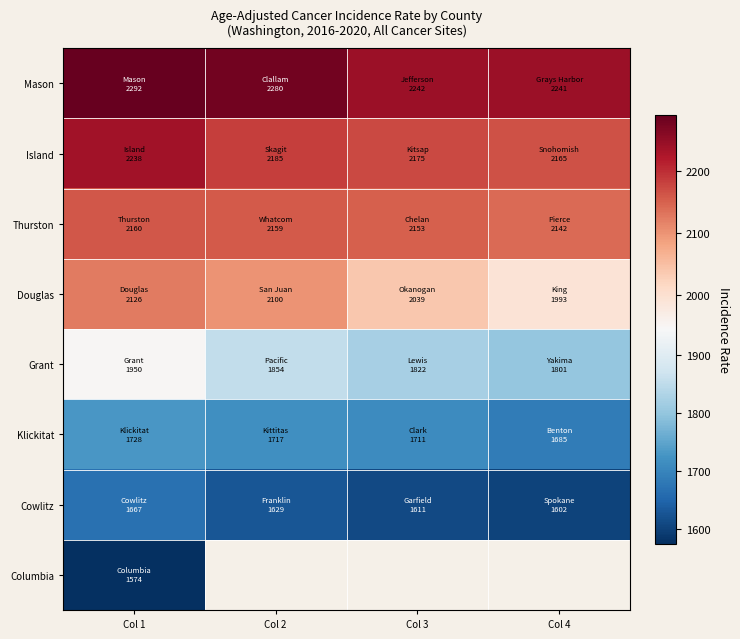

At which category does the chart reach its minimum across all series?

Col 1